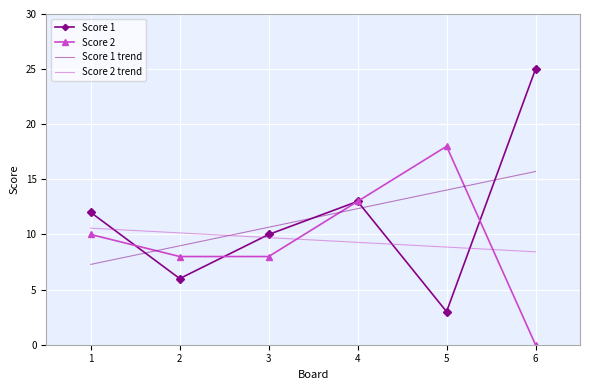

Between 3 and 5, which series saw the biggest shift?

Score 2